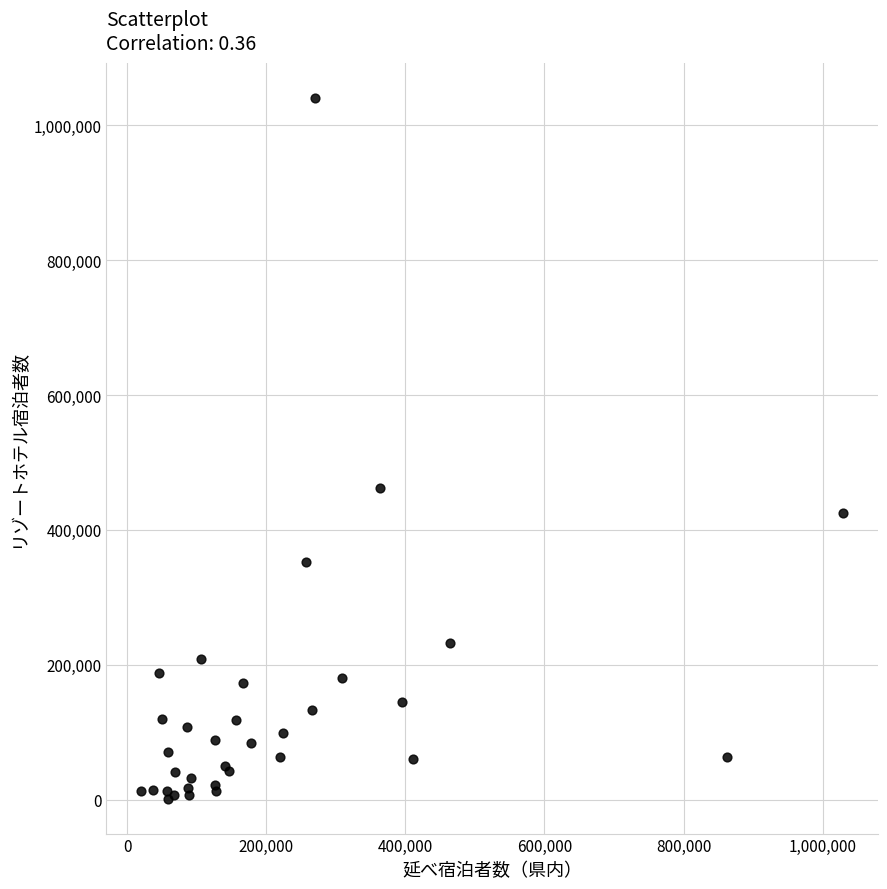

What Y value in the scatter plot is closest to 521060?

463040